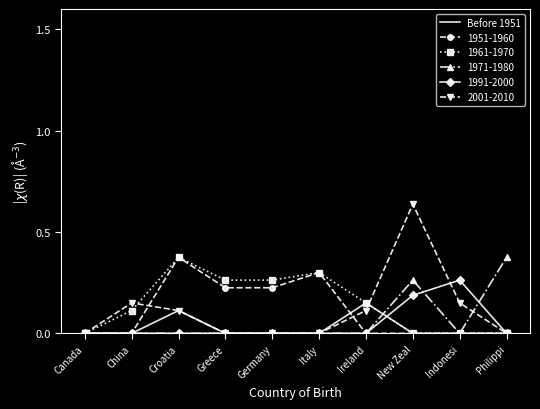

Is it true that 2001-2010 equals 0.1 at Croatia?

True